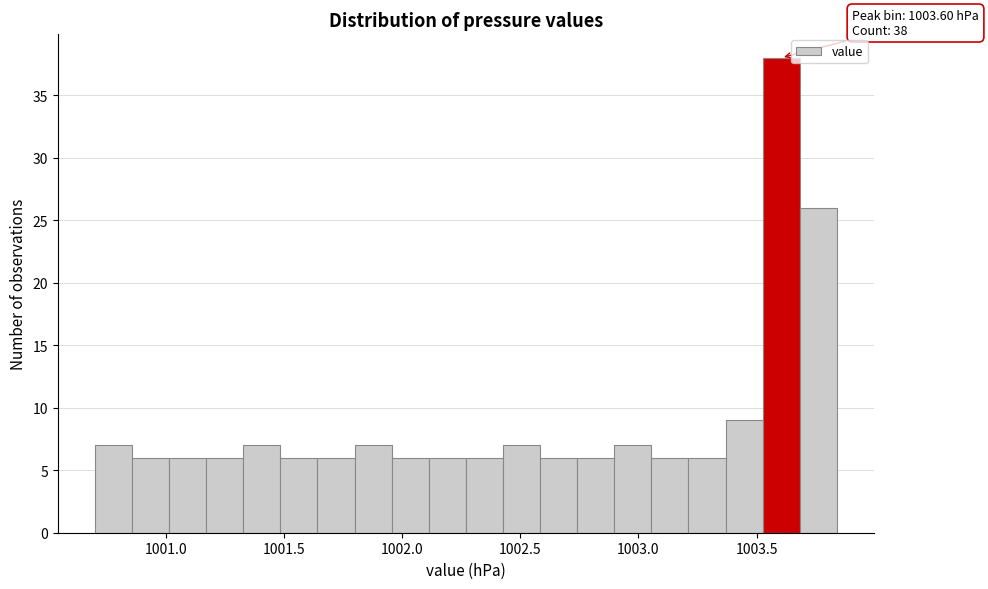

Around what value on the x-axis is the tallest bar? Give the approximate position of its centre, as read against the axis.

1003.60